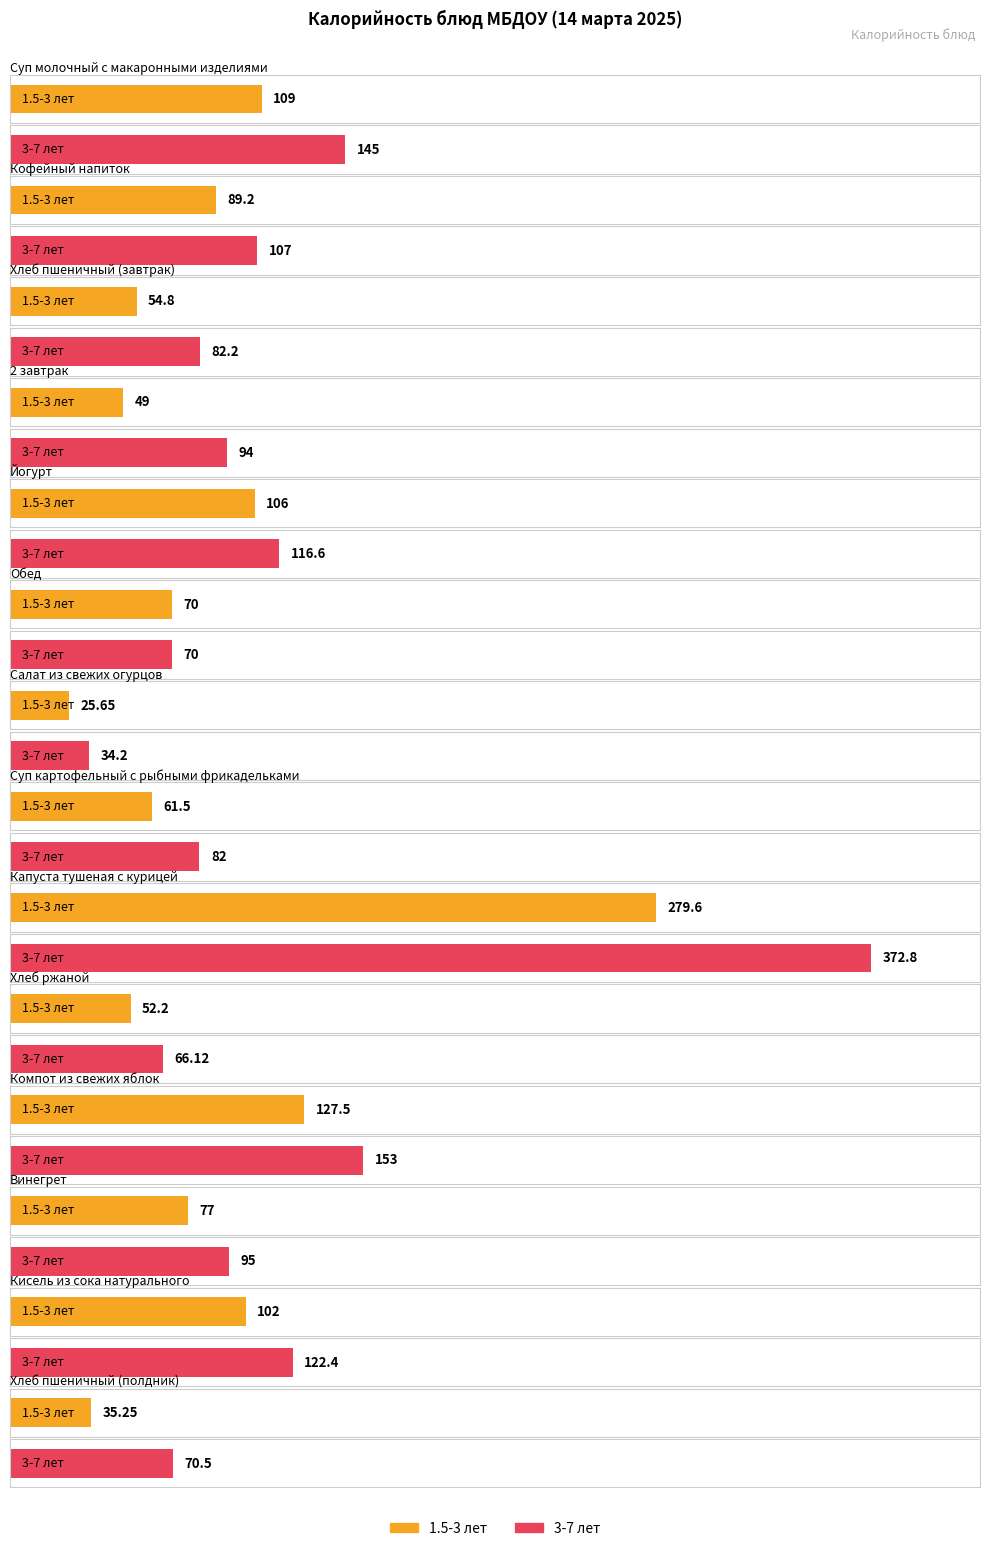

At how many categories does at least one series exceed 50?

13